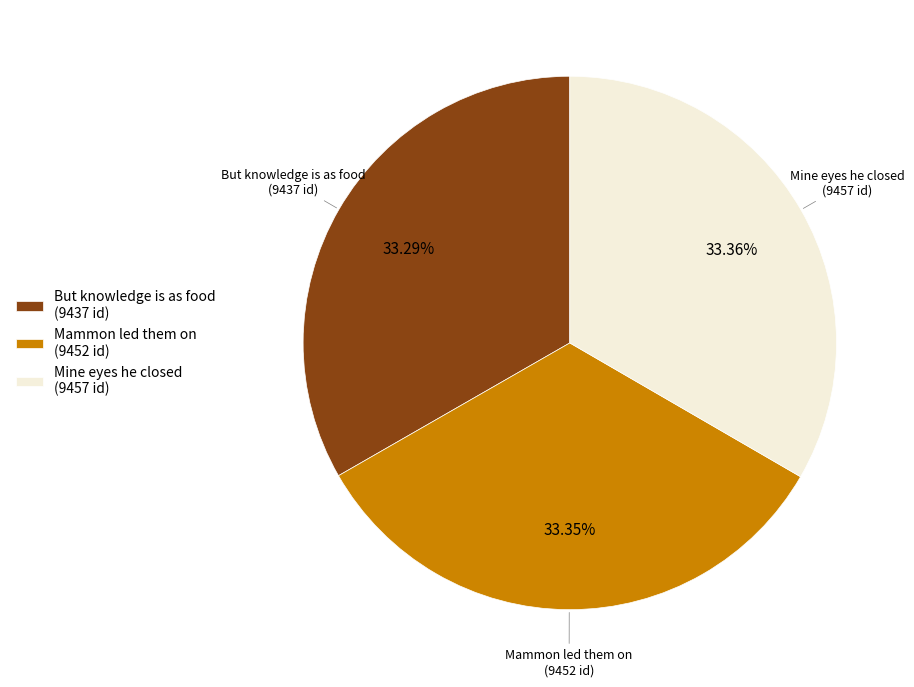

What percentage is the Mammon led them on slice, to the nearest percent?

33%